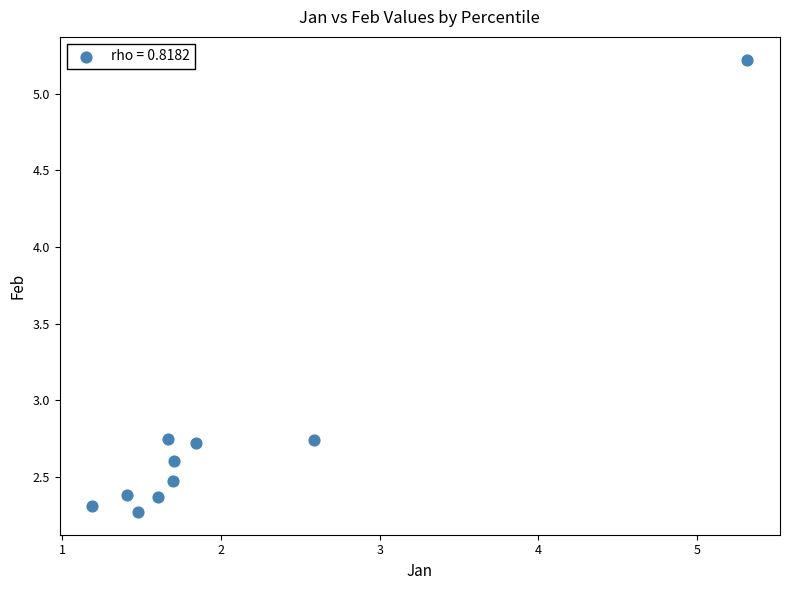

What is the average X value?

2.0